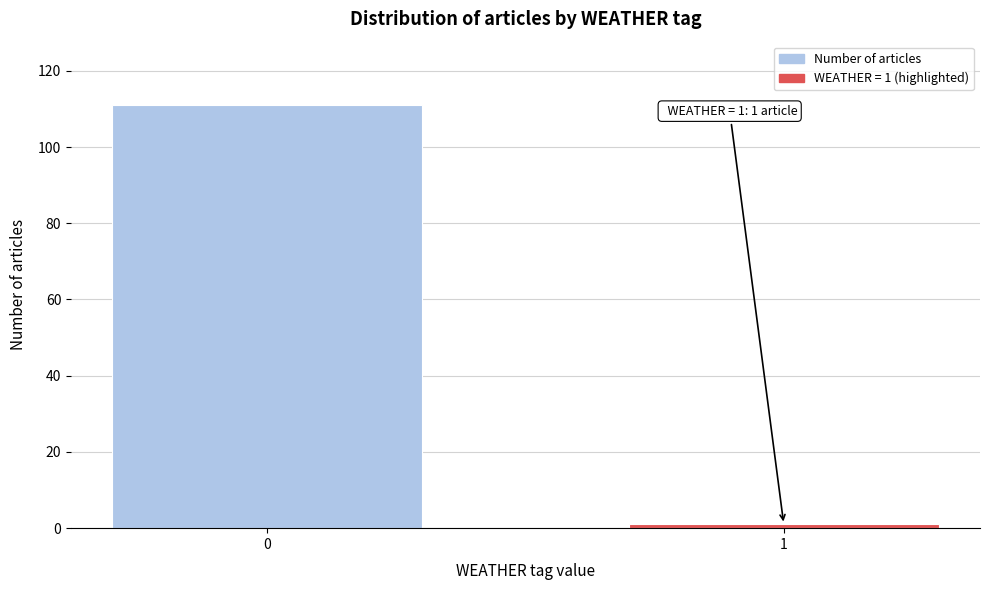

Reading right to left, list all the values displayed in this chart.

1	111